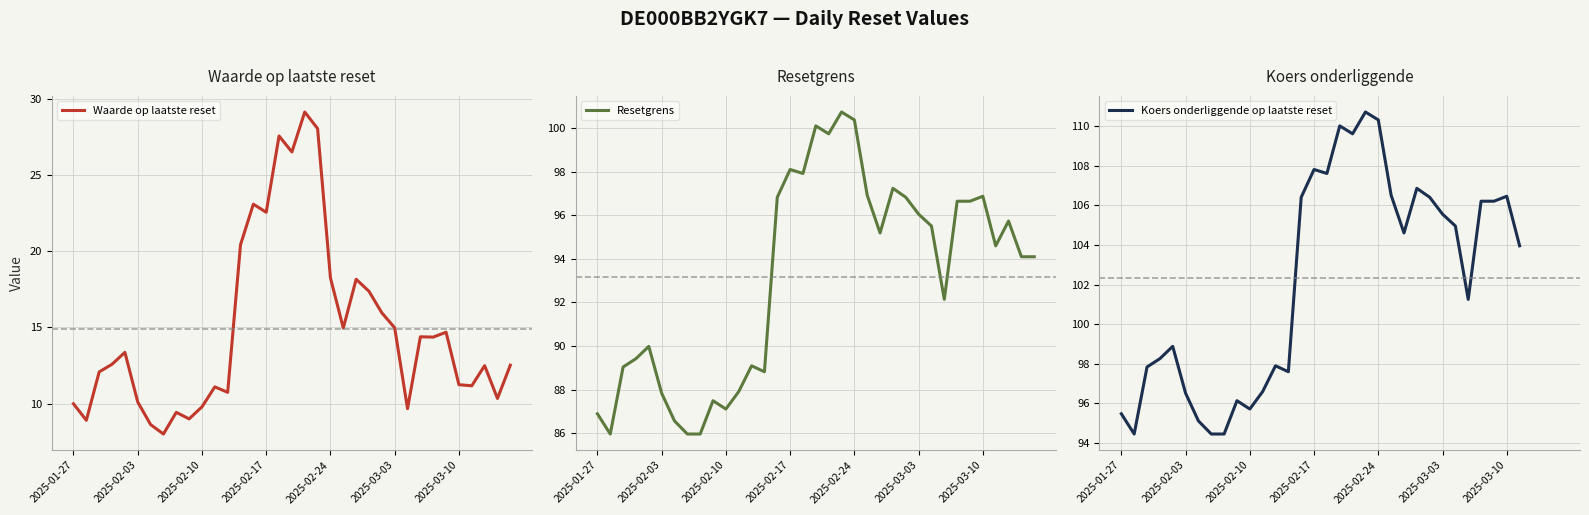

Rank the series by their maximum value, from highest to lowest.

Koers onderliggende op laatste reset, Resetgrens, Waarde op laatste reset